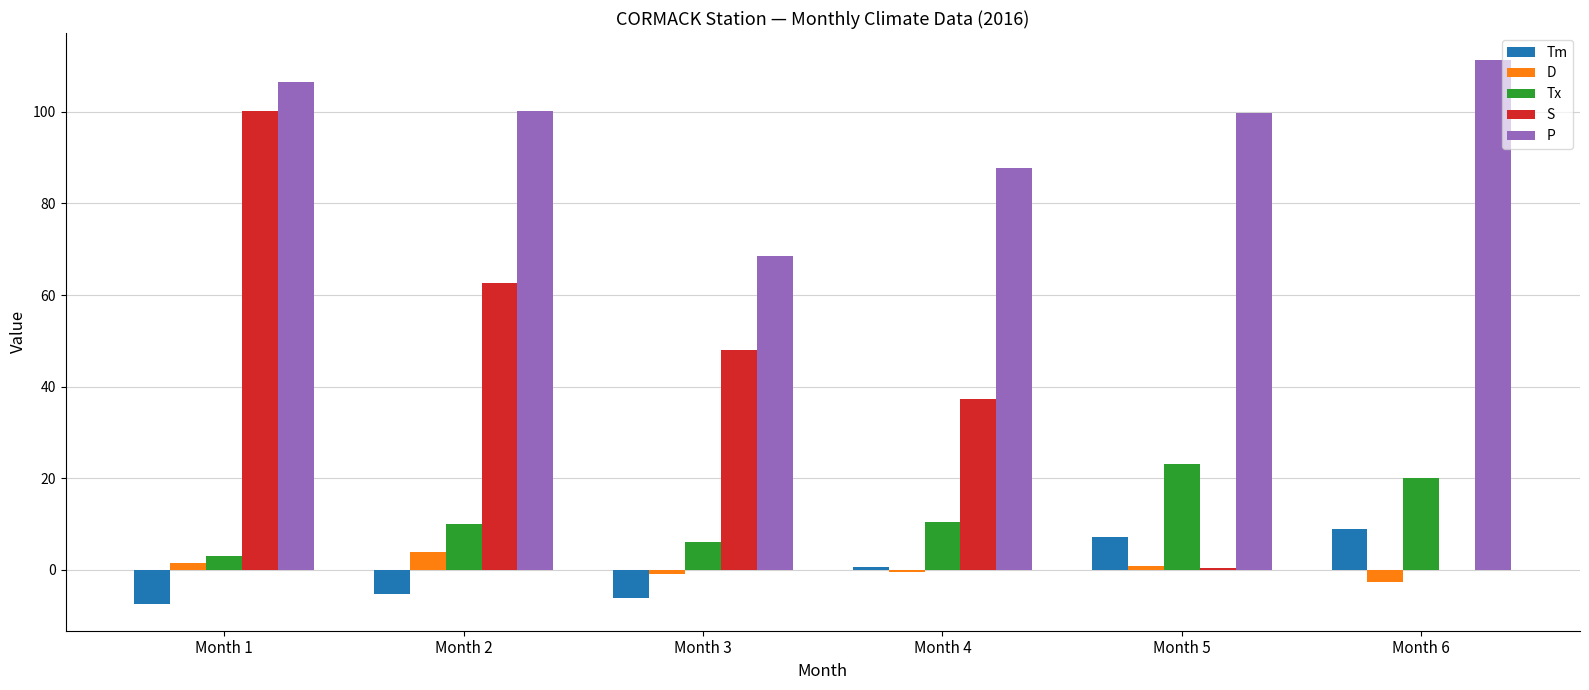

What is the sum of all S values?

248.3